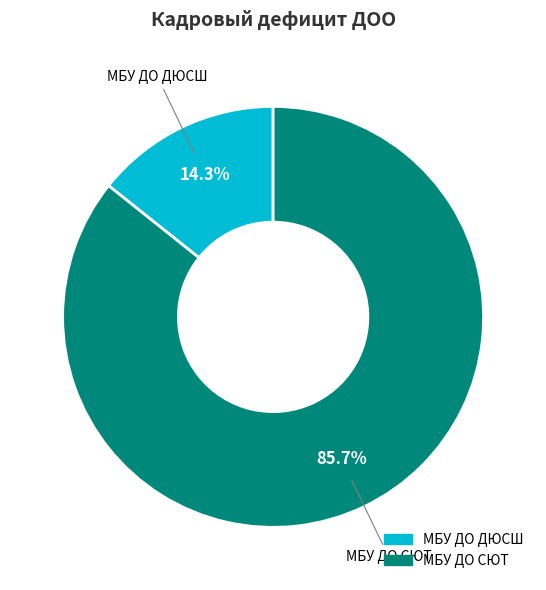

What is the ratio of the value at МБУ ДО ДЮСШ to the value at МБУ ДО СЮТ?

0.2